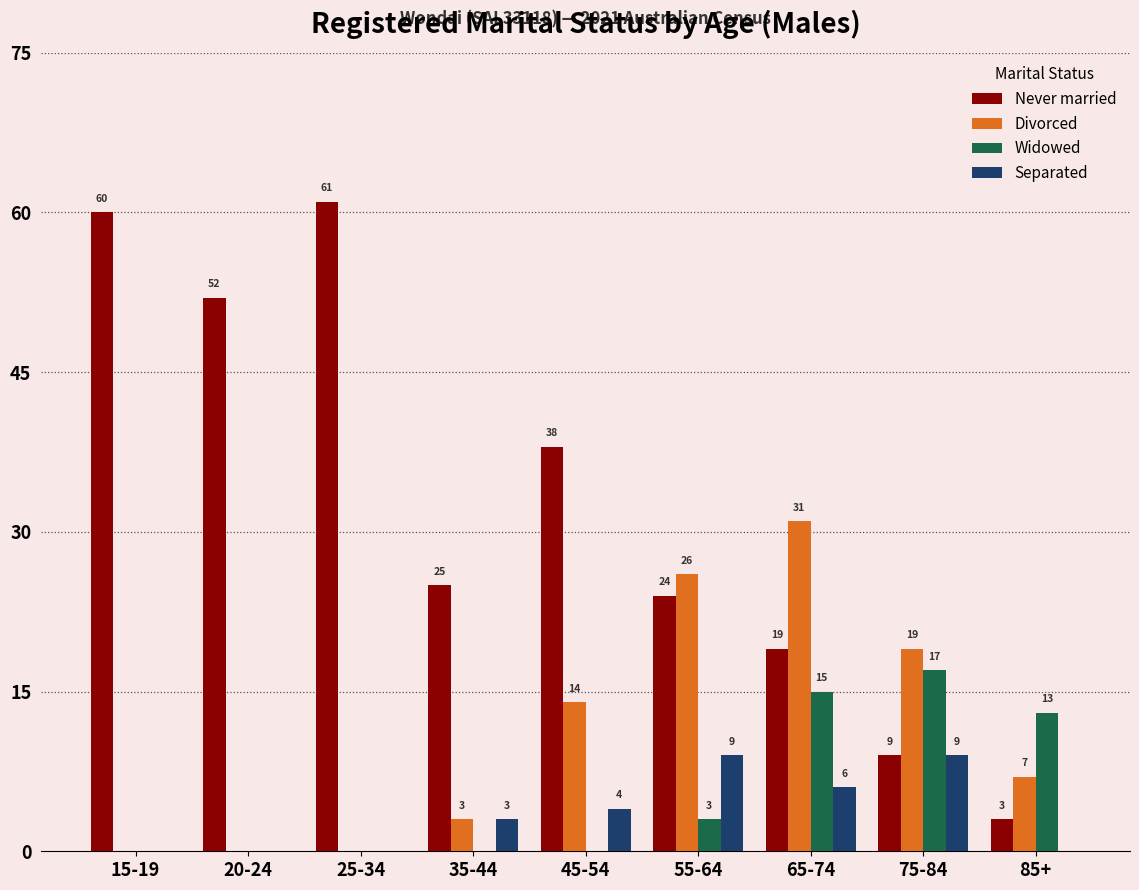

What are all the series names shown in the legend?

Never married, Divorced, Widowed, Separated